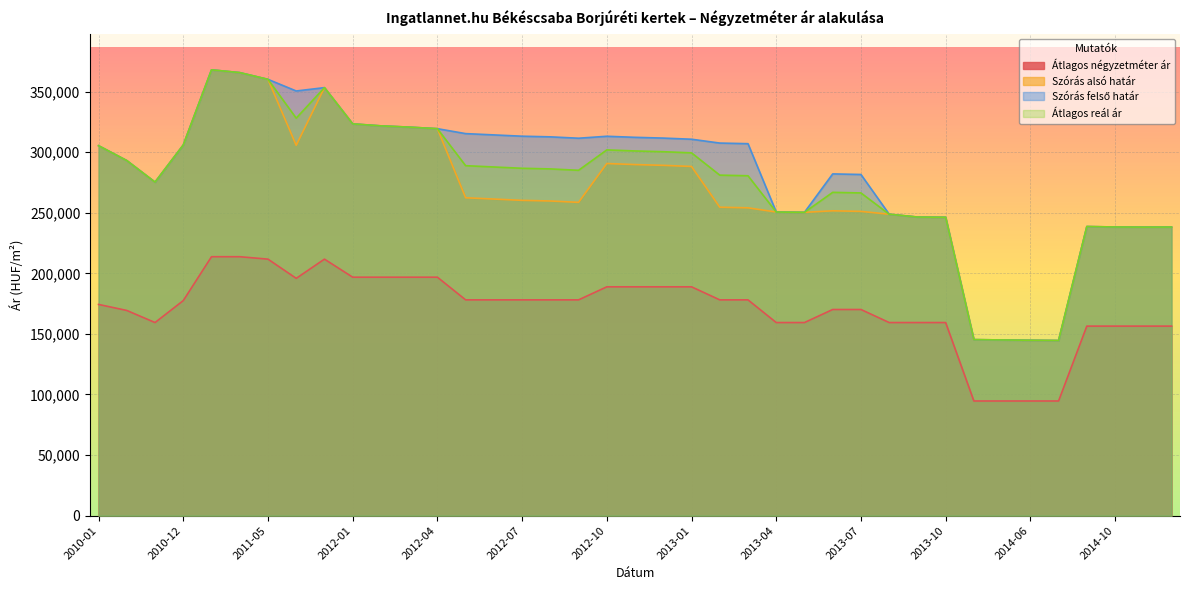

What value does the Átlagos négyzetméter ár series have at 2011-11, to the nearest 100?

195900